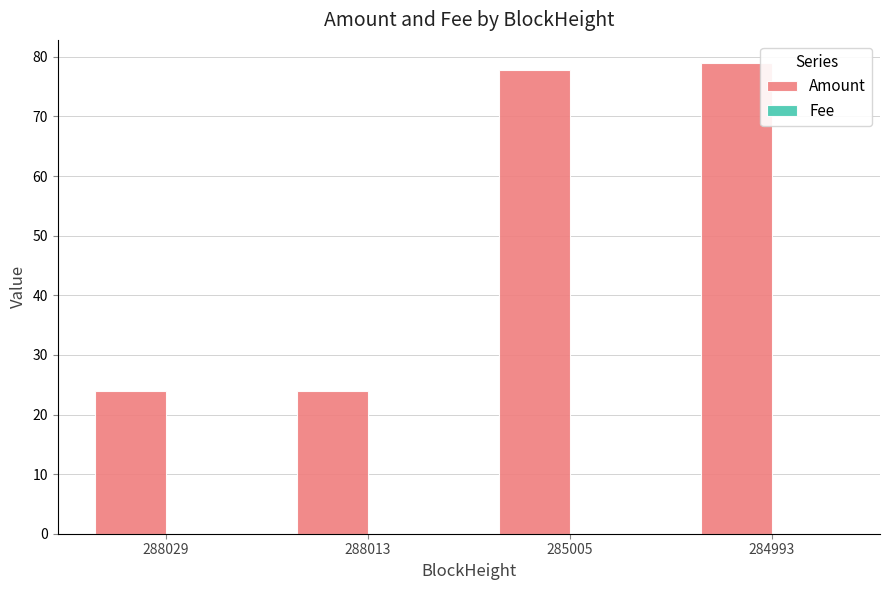

Between 288029 and 284993, which series saw the biggest shift?

Amount